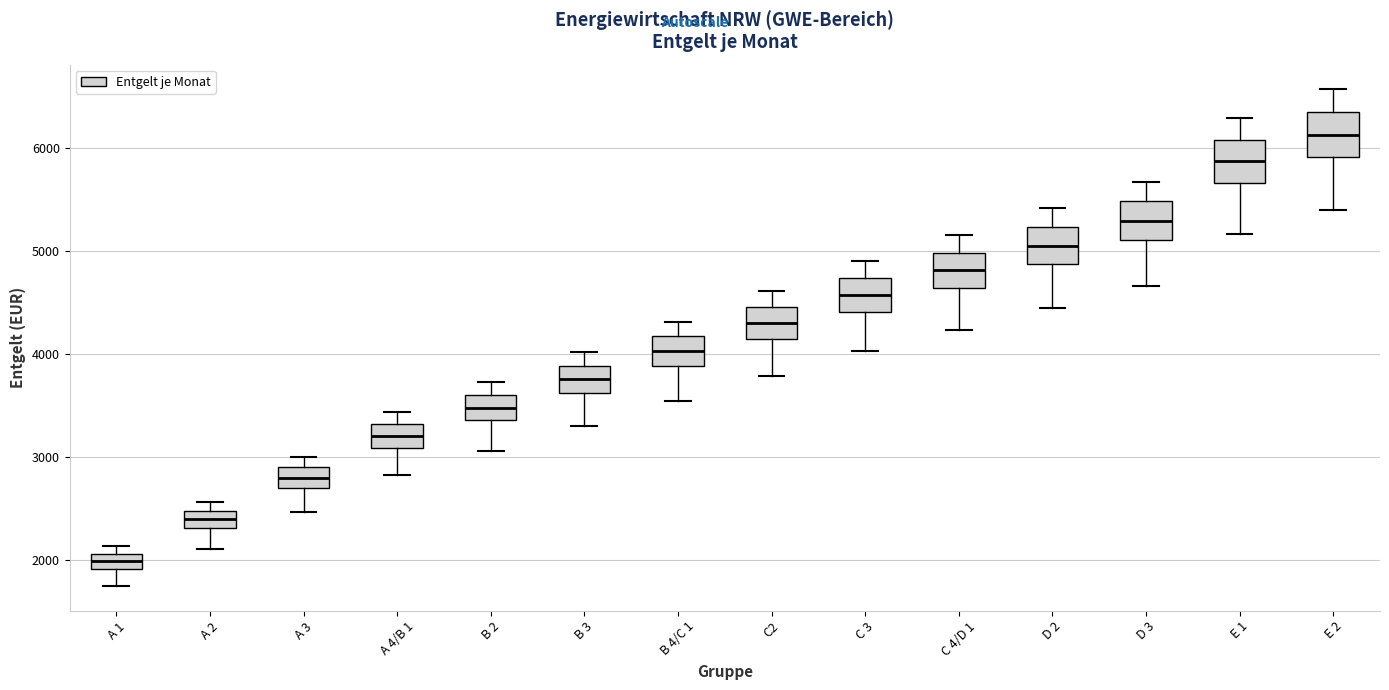

Where does the lower whisker of the box for C2 end on the y-axis? The values are not printed on the chart, so give them approximately, as read against the axis.

3800